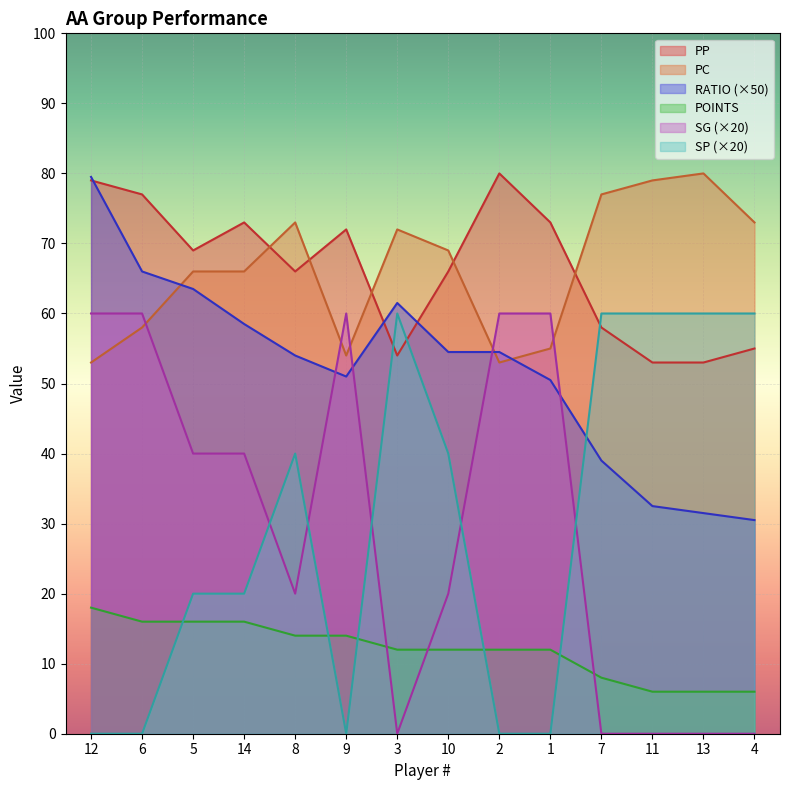

How many distinct data groups are displayed?

6